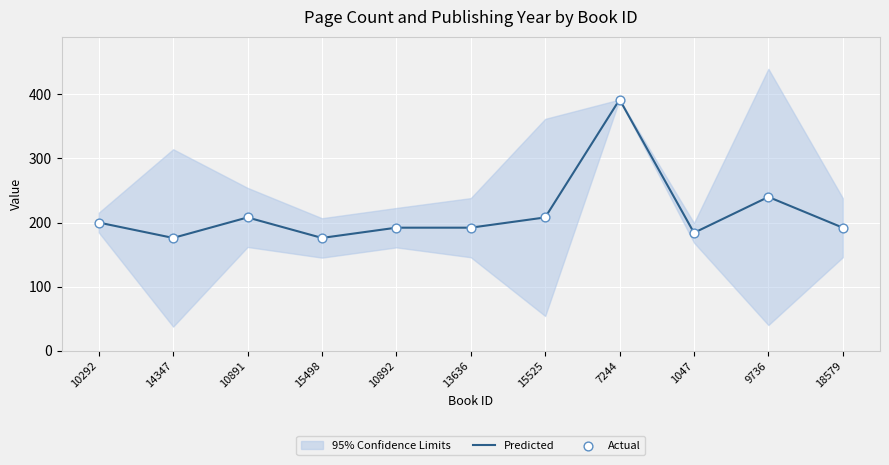

What is the total value across all series at 13636?

384